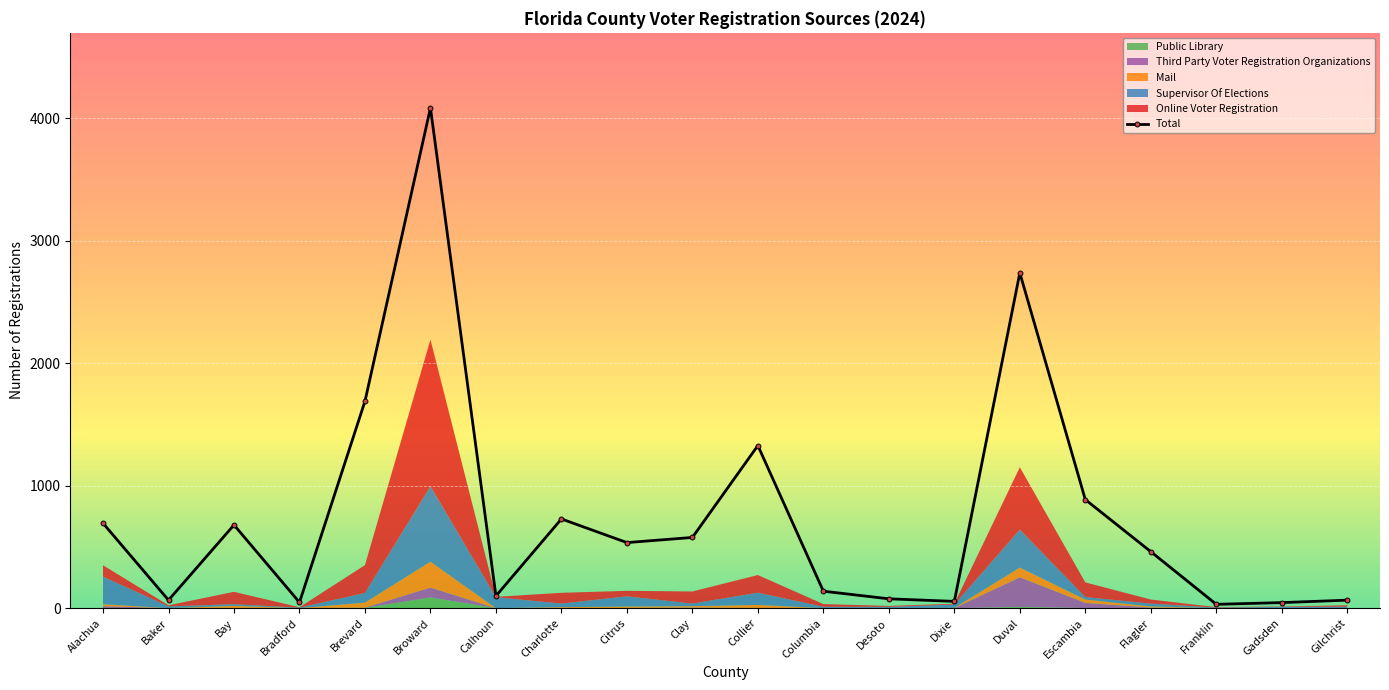

What is the average value of the Supervisor Of Elections series?

85